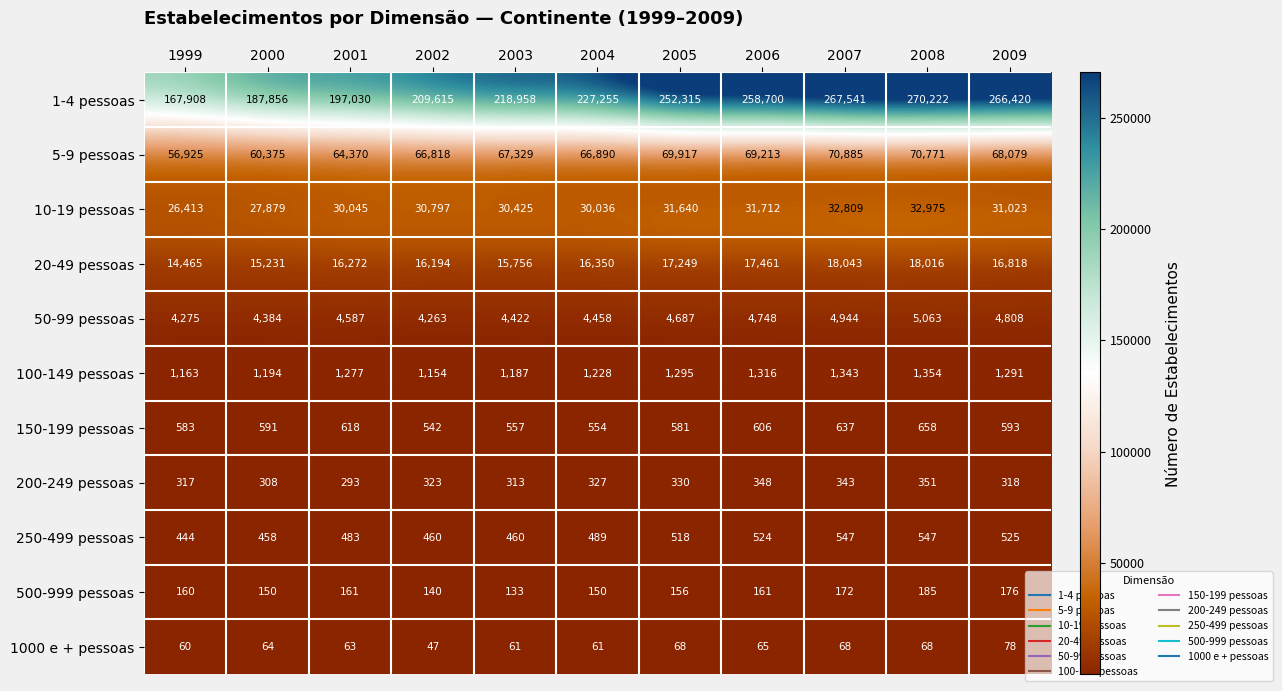

At which category is the sum across all series the highest?

2008